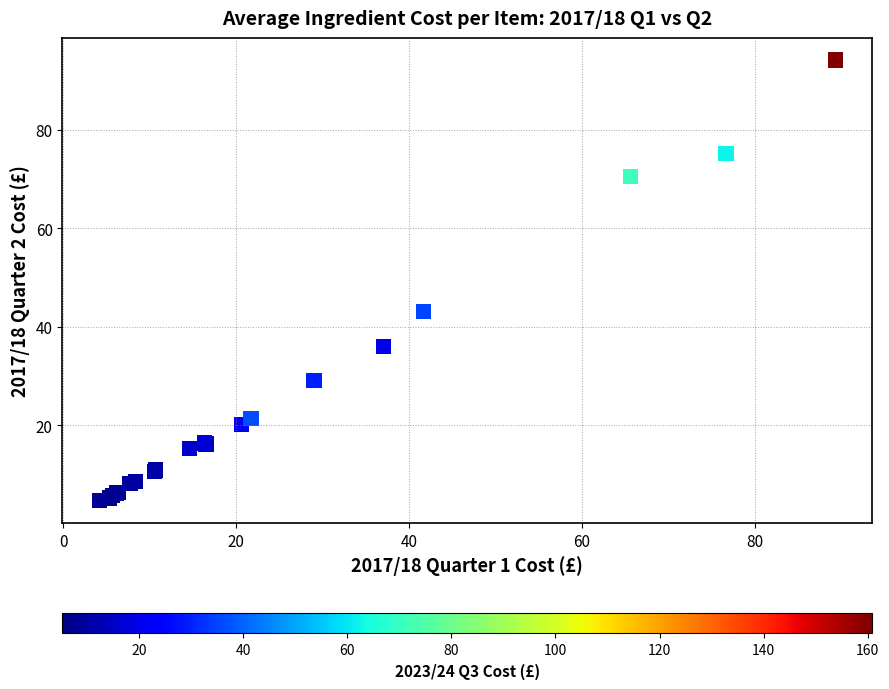

What Y value in the scatter plot is closest to 49?

43.1